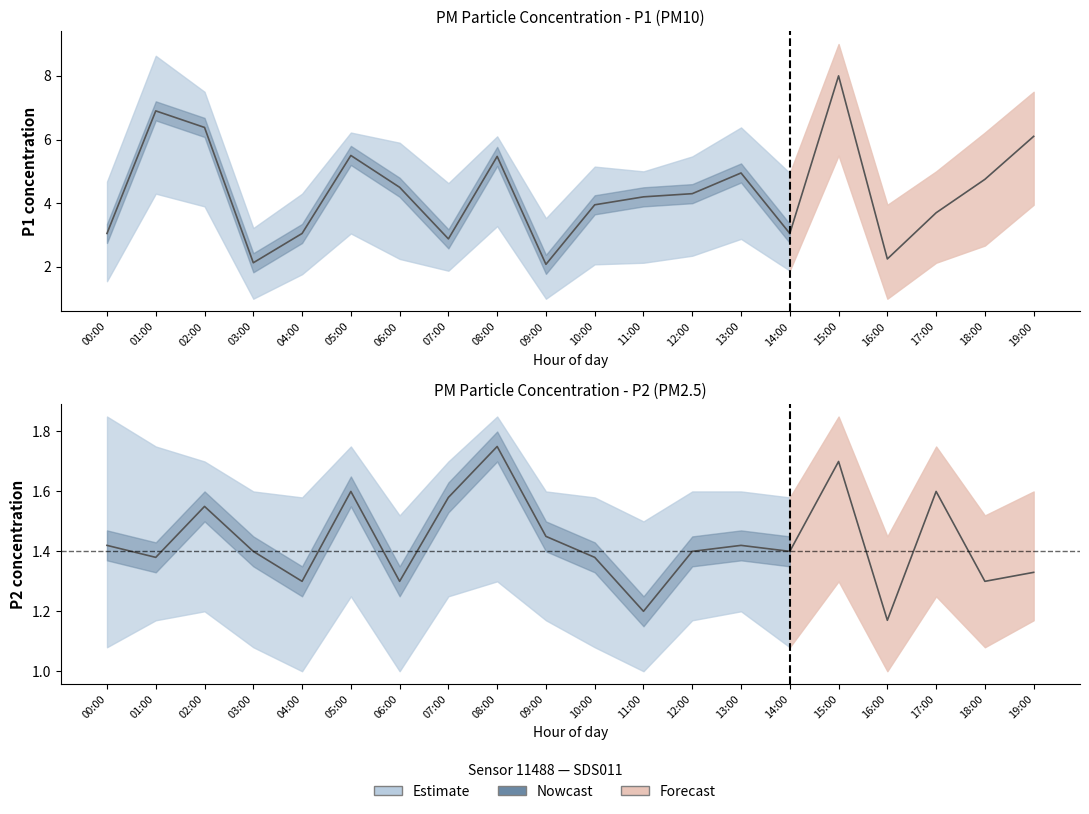

Is this an area chart (filled region under the line)?

No